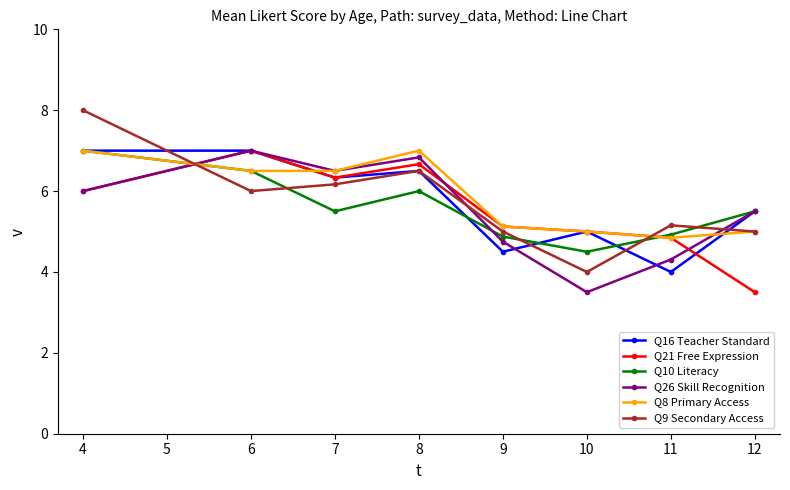

At which label is Q26 Skill Recognition closest to 5?

9